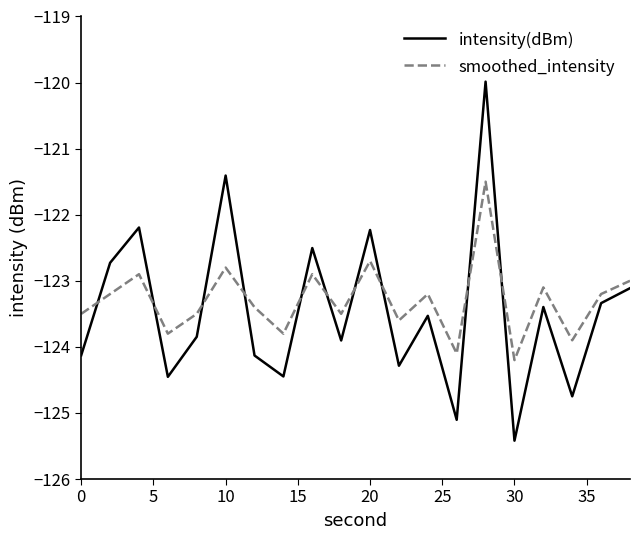

List the series in order of their peak value, lowest first.

smoothed_intensity, intensity(dBm)